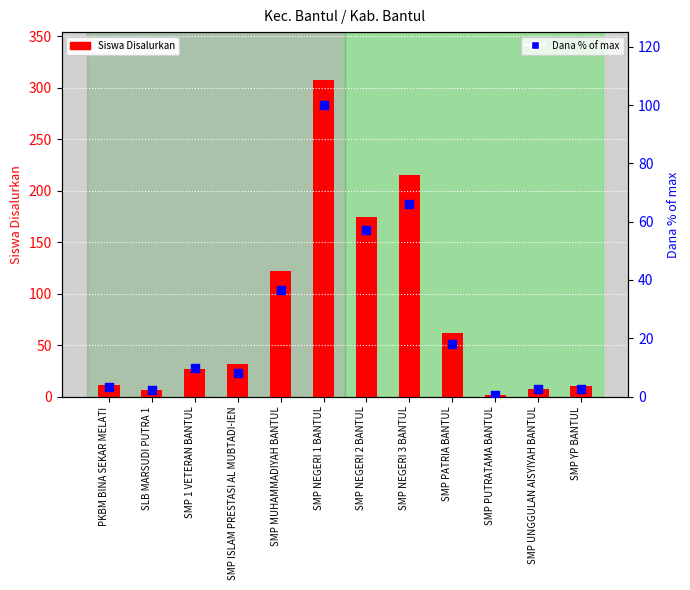

Which series has the largest total across all categories?

Siswa Disalurkan